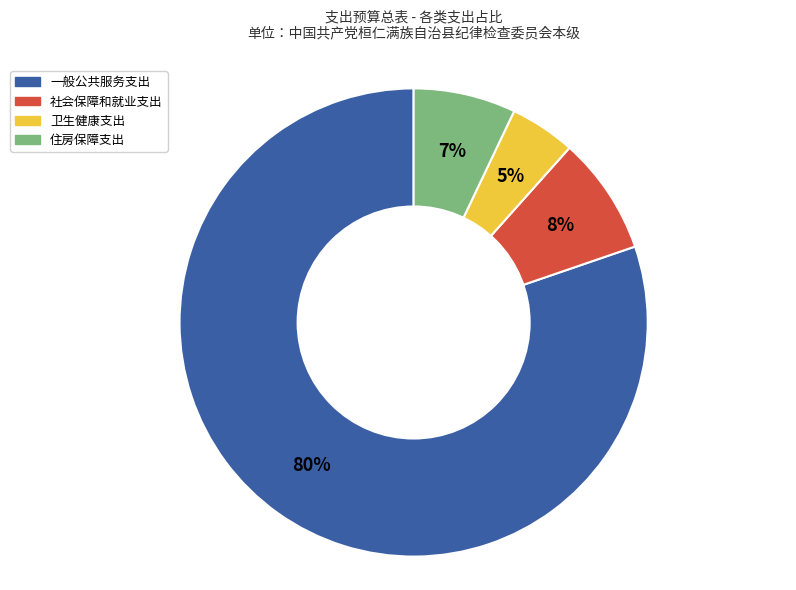

To the nearest percent, what is the average slice percentage?

25%